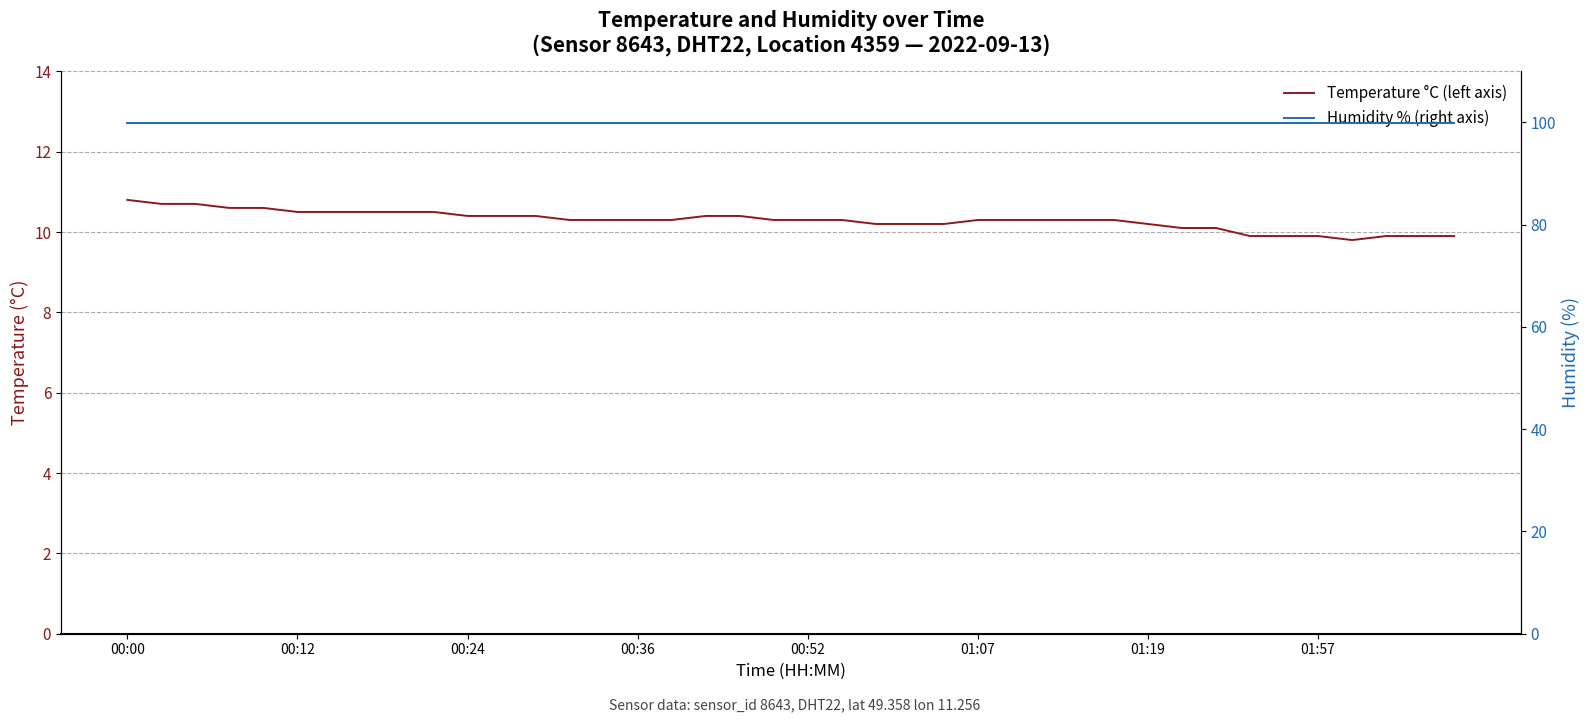

At which label is Temperature °C (left axis) closest to 10?

31